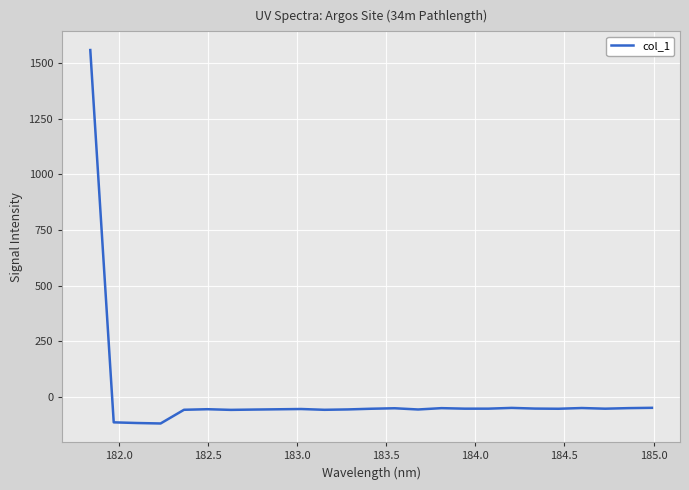

What is the smallest value displayed?

-118.0